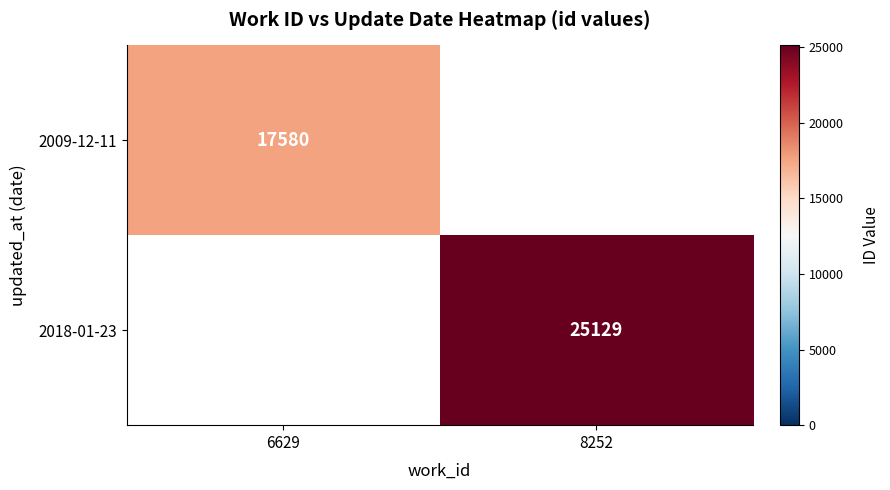

How many data points does each series have?

2